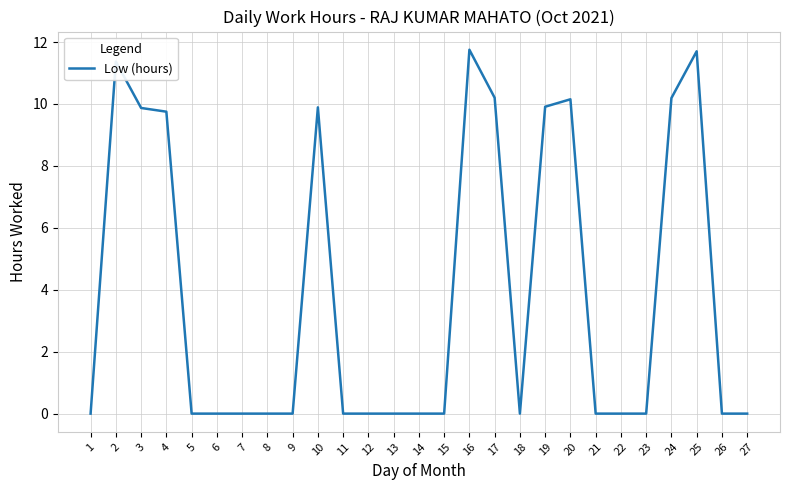

Which has a higher value, 3 or 21?

3